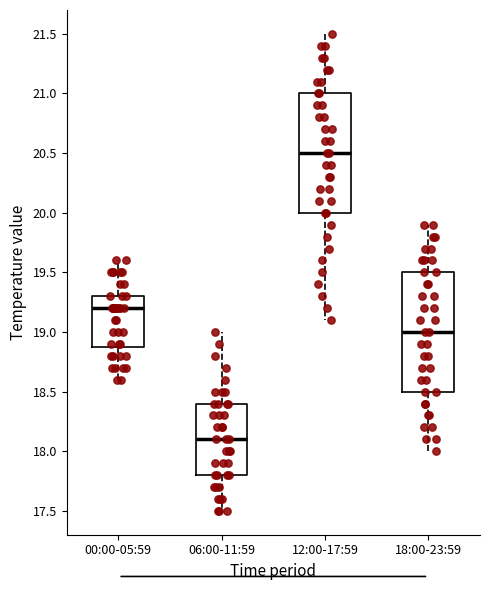

Where is the upper edge of the box for 00:00-05:59 on the y-axis? The values are not printed on the chart, so give them approximately, as read against the axis.

19.3